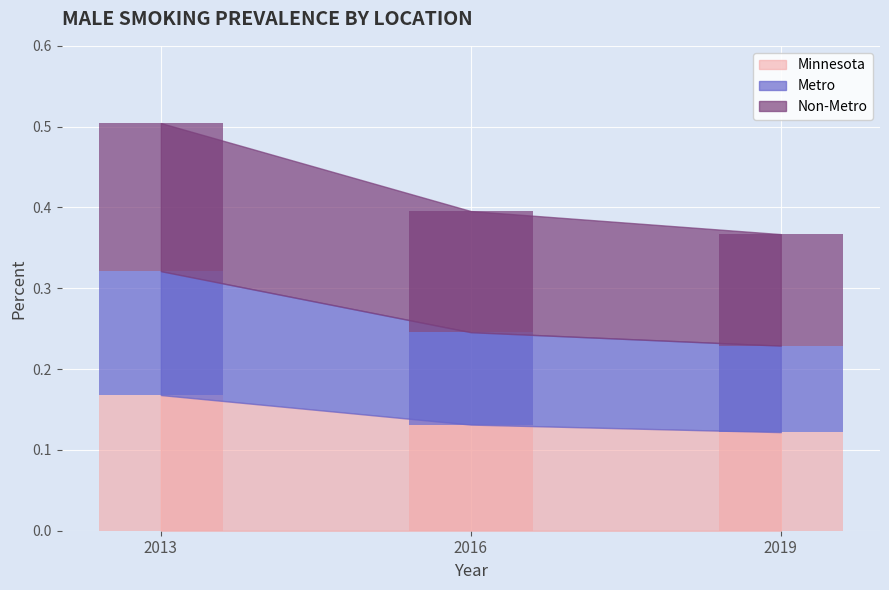

What are all the series names shown in the legend?

Minnesota, Metro, Non-Metro